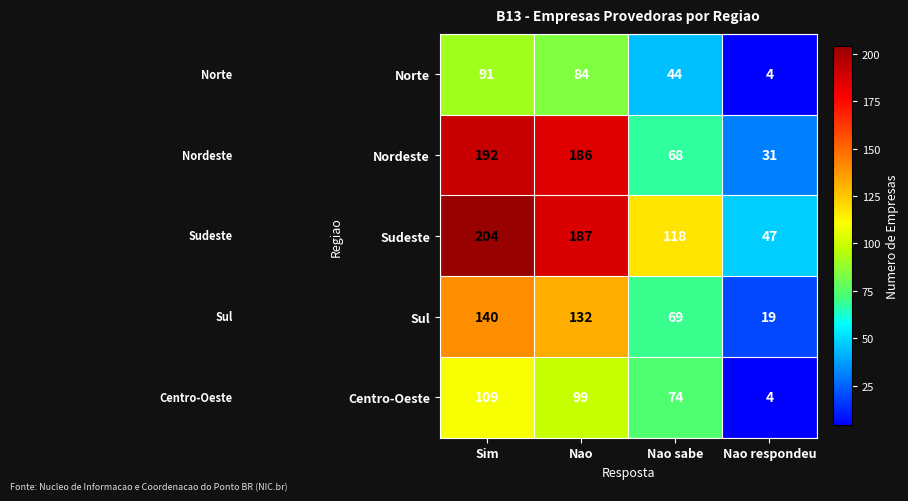

What is the sum of all Sudeste values?

556